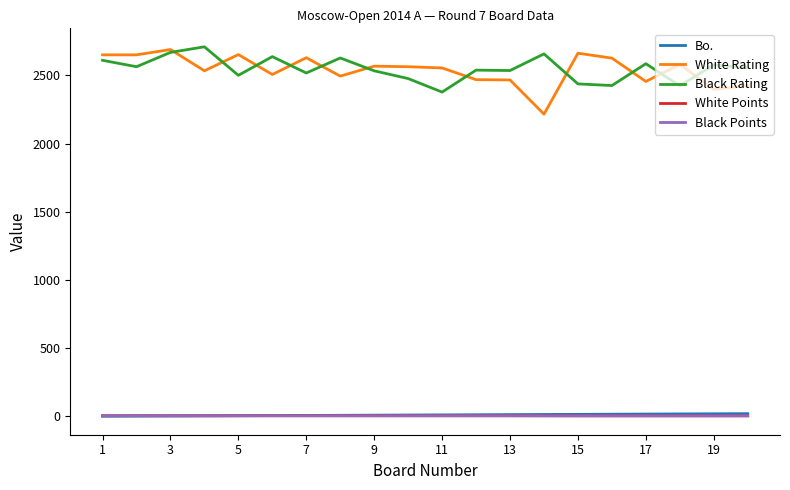

What is the maximum value for White Rating?

2690.0